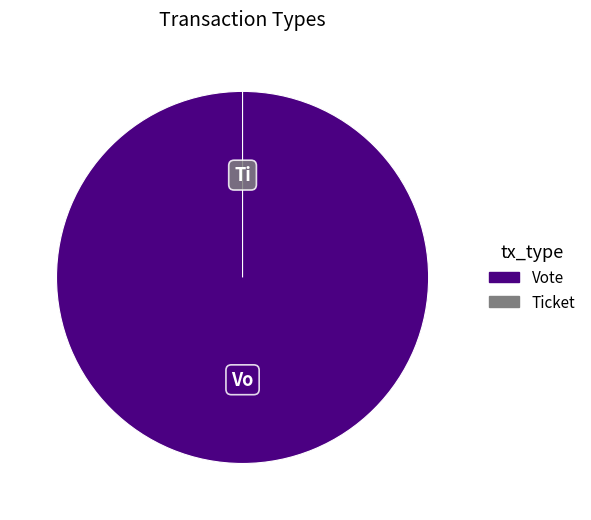

True or false: Vote accounts for 100% of the total.

True